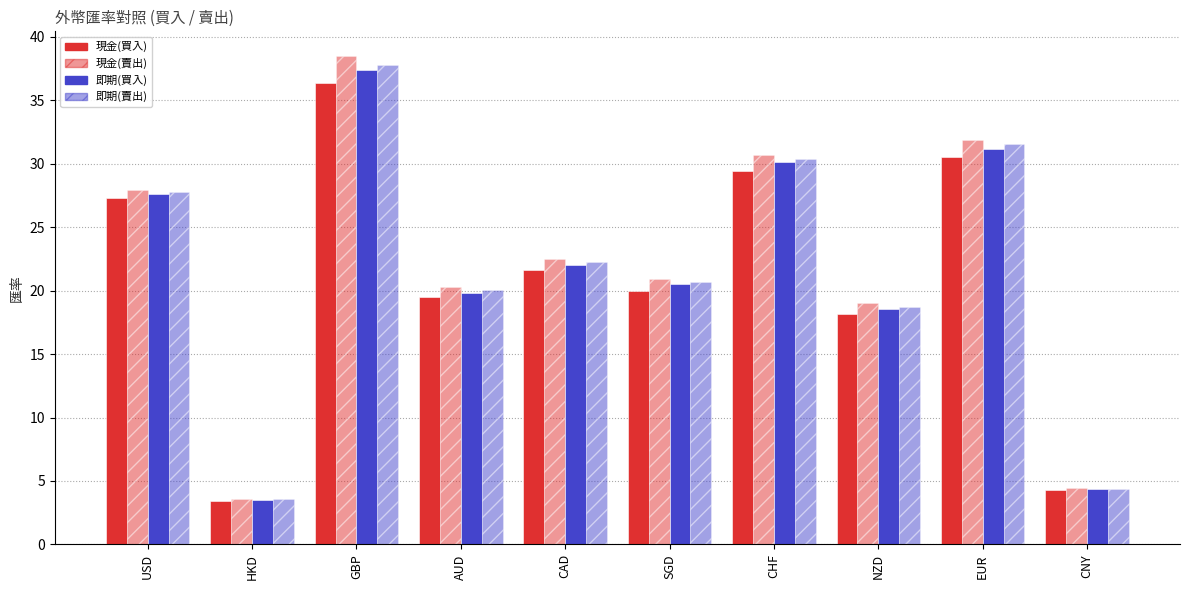

How many distinct data groups are displayed?

4